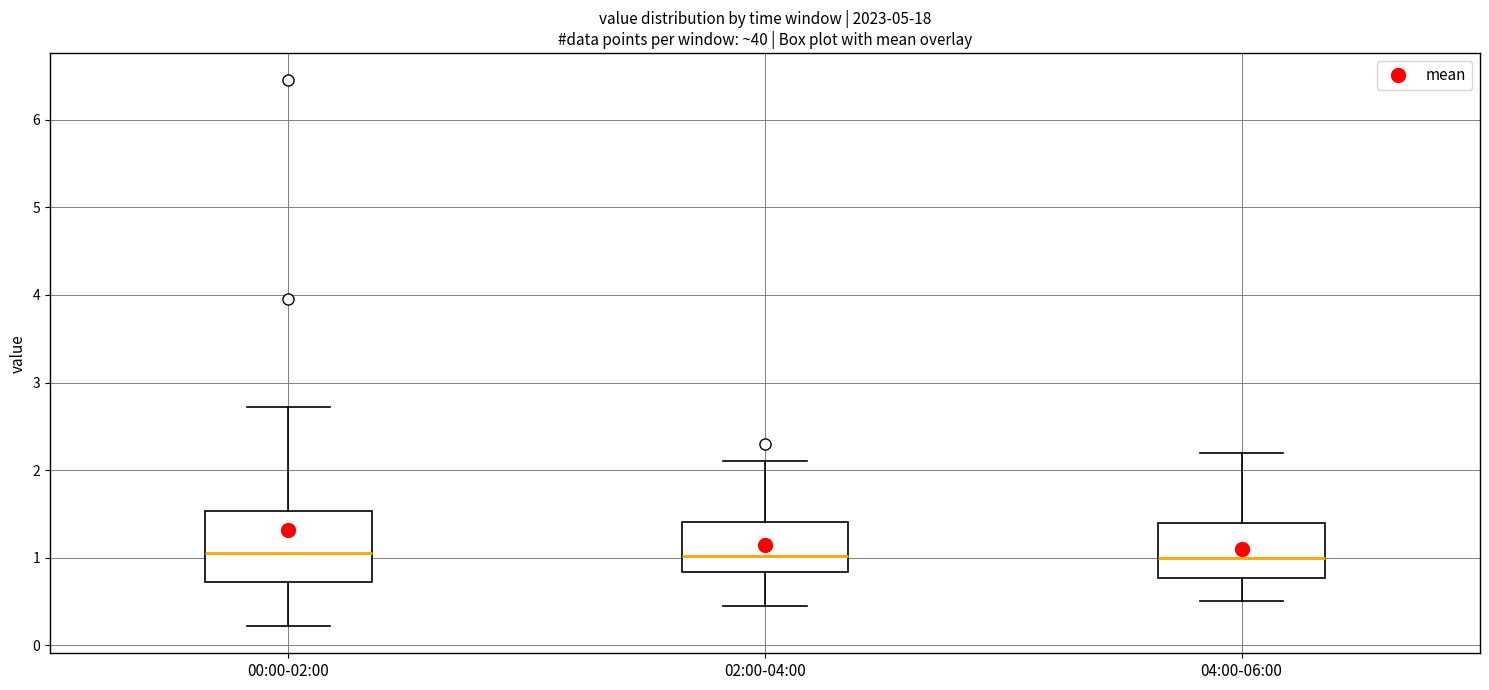

Which box is the tallest, from its lower edge to its upper edge?

00:00-02:00